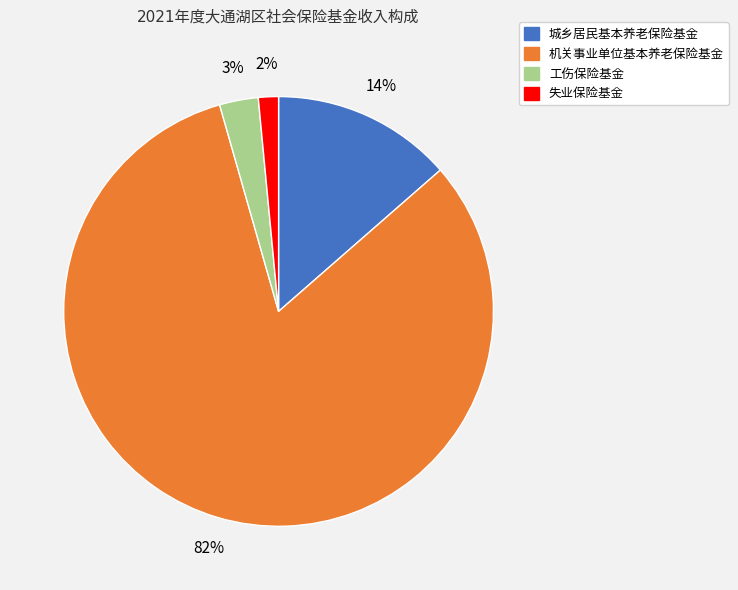

Does any single category account for the majority?

Yes